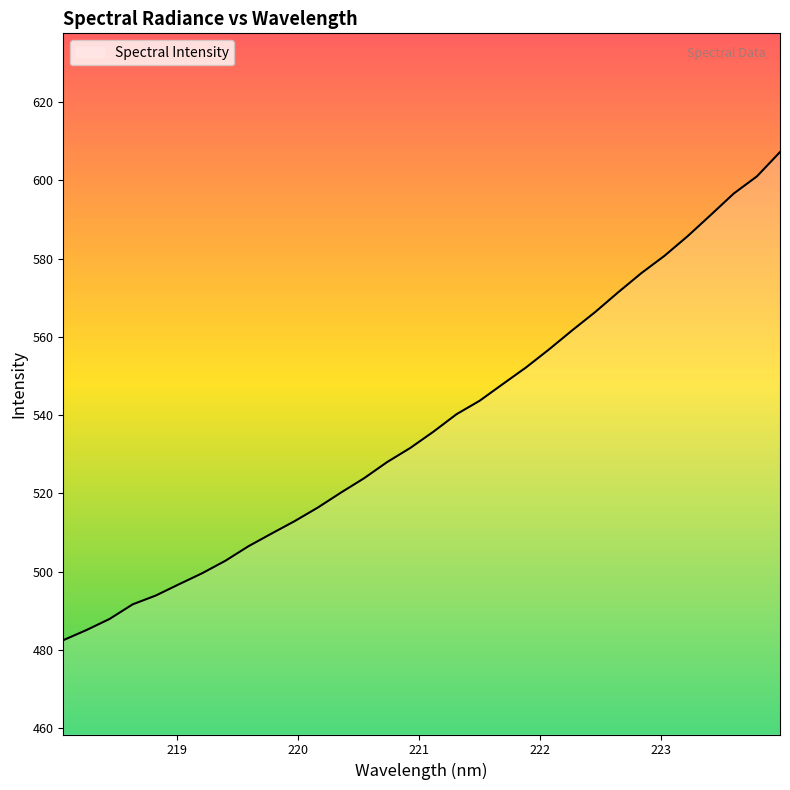

What is the difference between the maximum and minimum values?

124.8